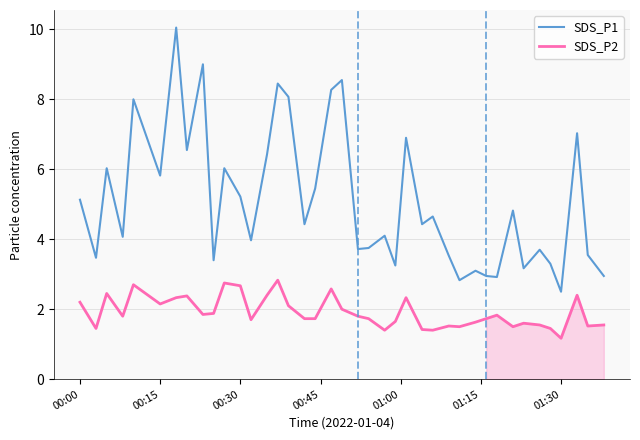

True or false: SDS_P1 and SDS_P2 cross at least once.

False